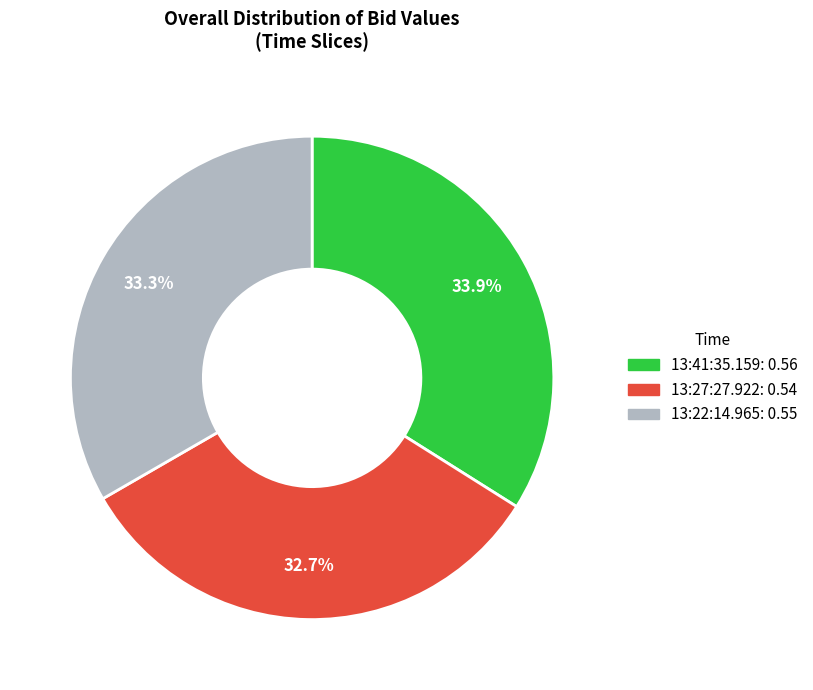

Does 13:22:14.965 account for over 50% of the chart?

No